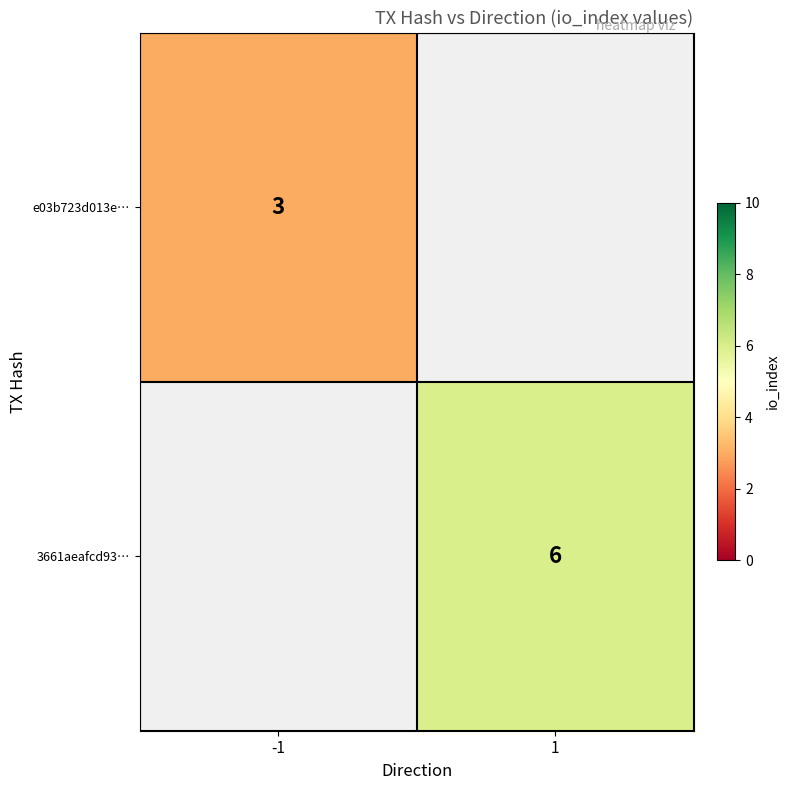

True or false: e03b723d013e… has a value of 2 at -1.

False